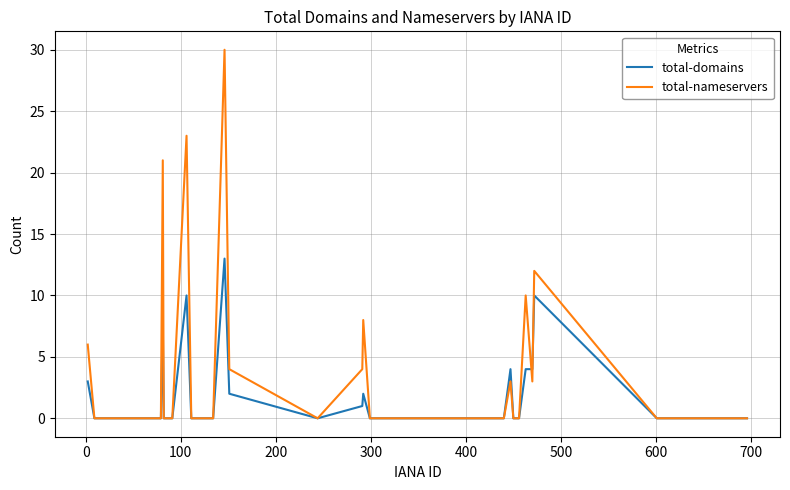

Which series has the largest range (max minus min)?

total-nameservers